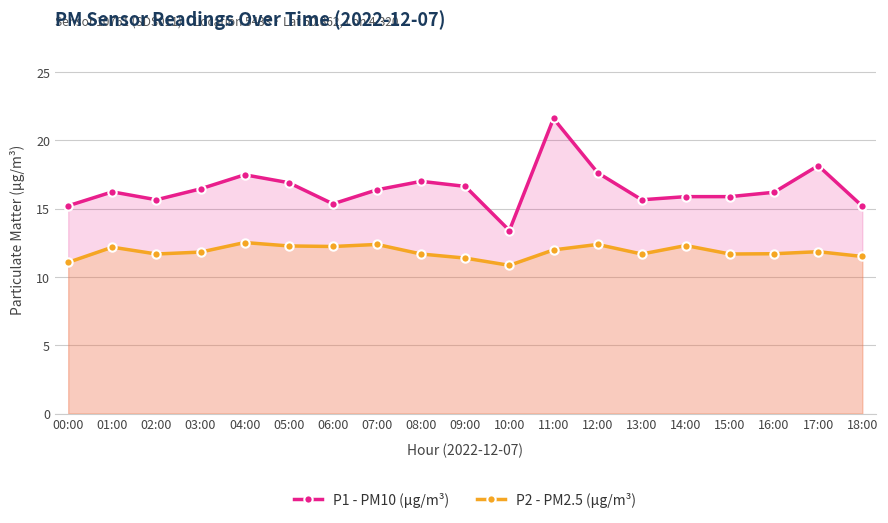

The value of P2 - PM2.5 (μg/m³) at 08:00 is 11.7. True or false?

True